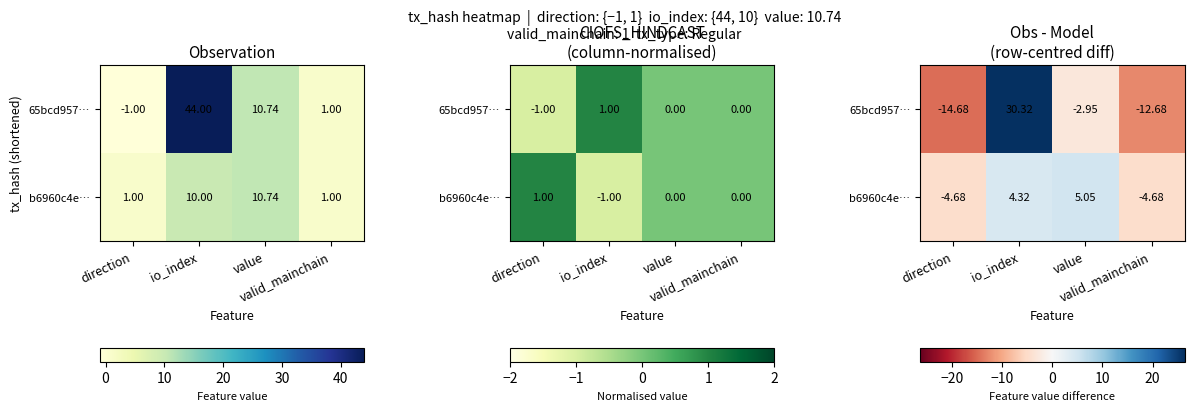

At which label does 65bcd957… first exceed -2?

io_index